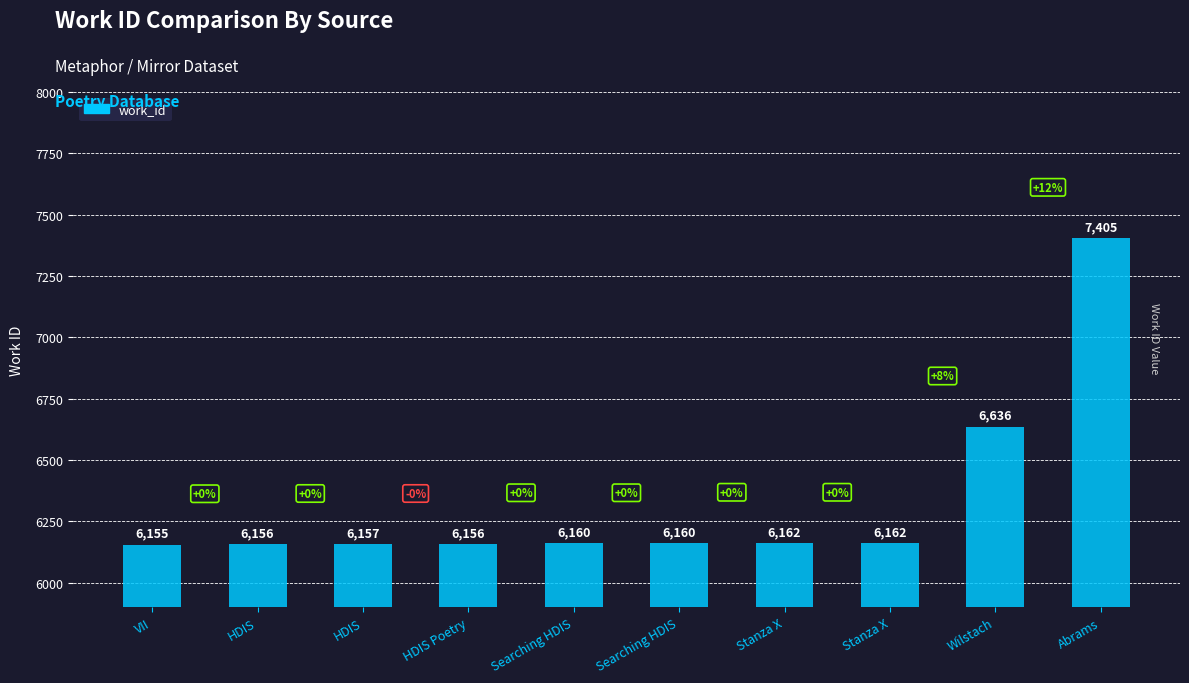

Approximately how many times larger is the value at Searching HDIS compared to Wilstach?

0.9